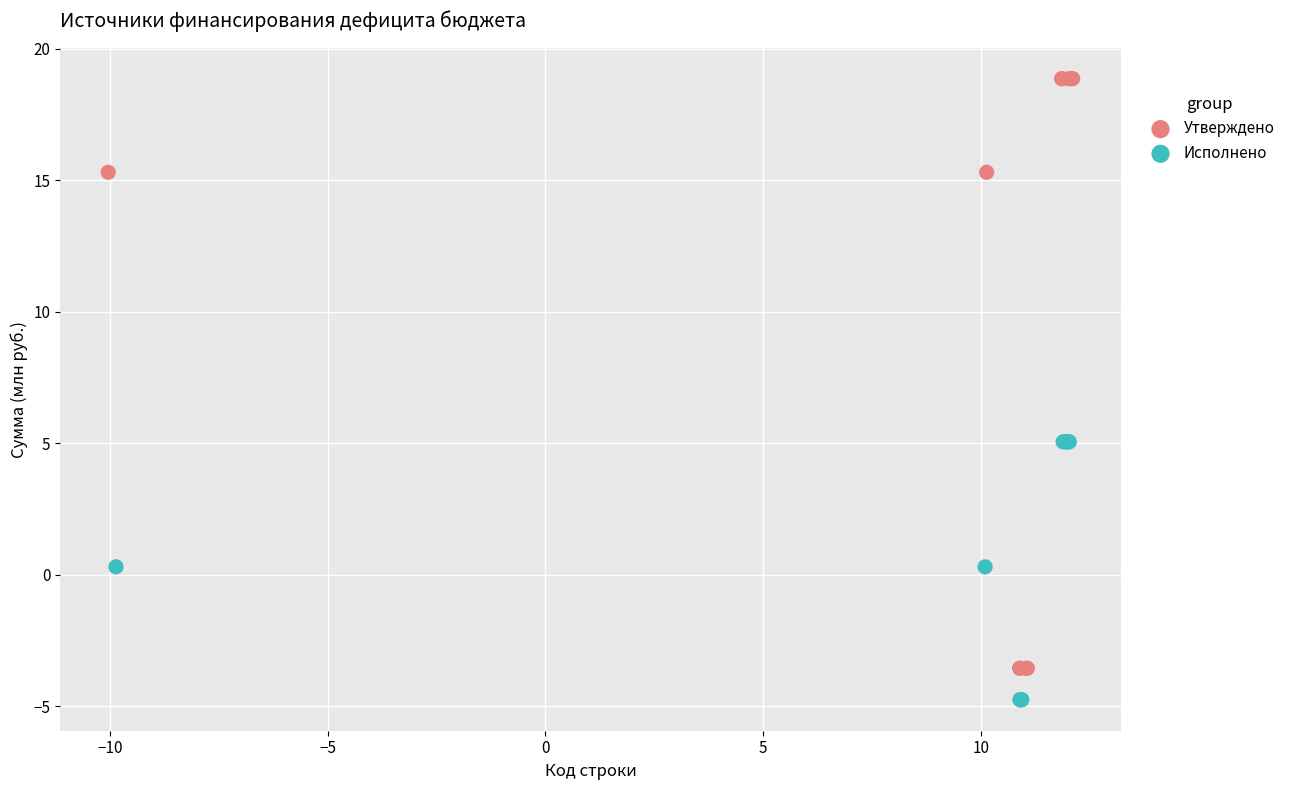

Which series has the widest spread of Y values?

Утверждено